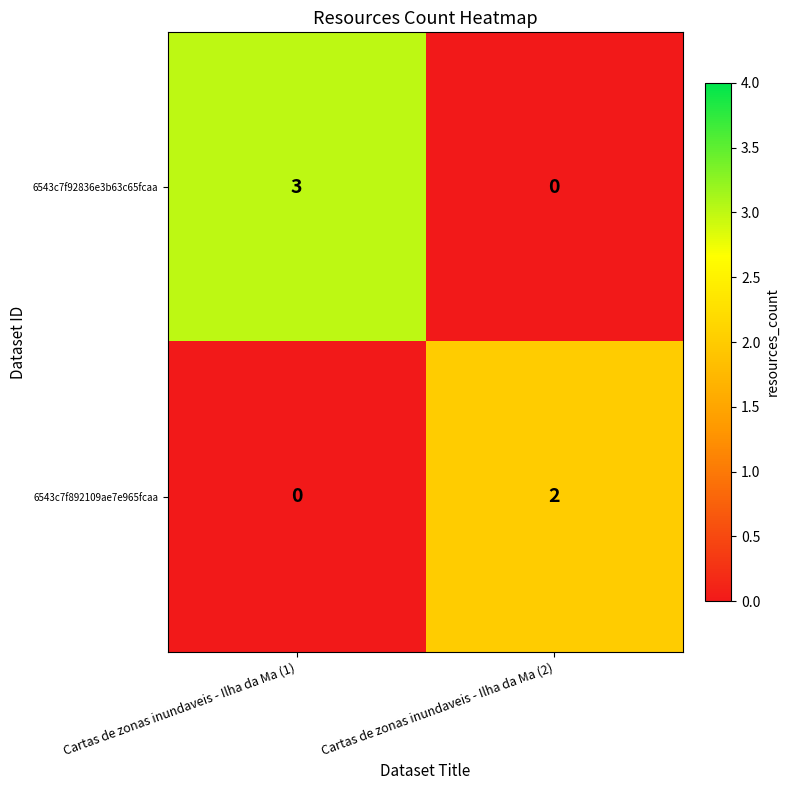

Rank the categories by 6543c7f92836e3b63c65fcaa value from lowest to highest.

Cartas de zonas inundaveis - Ilha da Ma (2), Cartas de zonas inundaveis - Ilha da Ma (1)